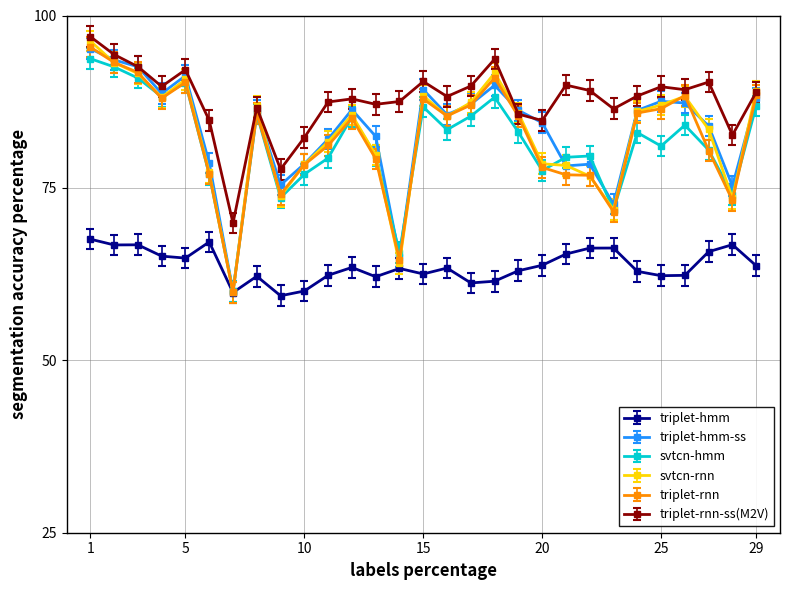

What is the minimum value for triplet-rnn-ss(M2V)?

69.9